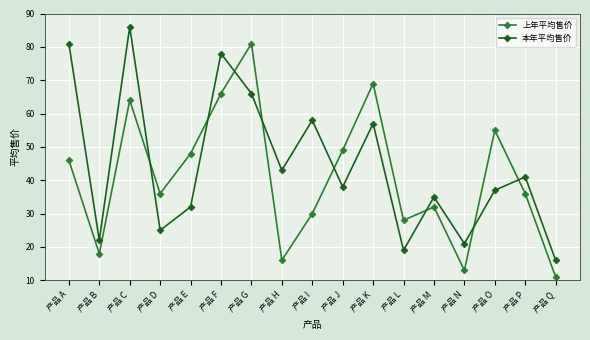

At 产品 M, list the series in order from largest to smallest.

本年平均售价, 上年平均售价